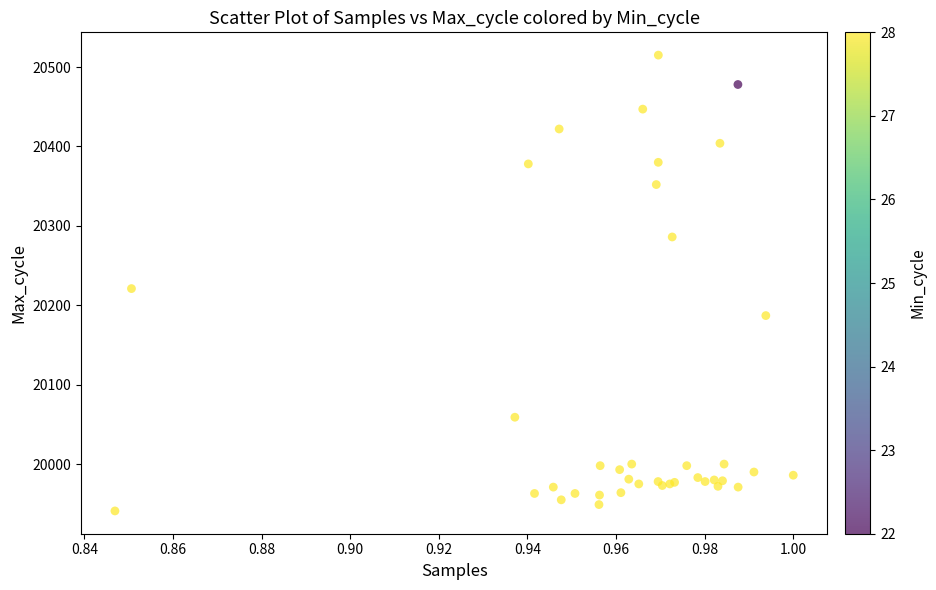

What Y value in the scatter plot is closest to 20228?

20221